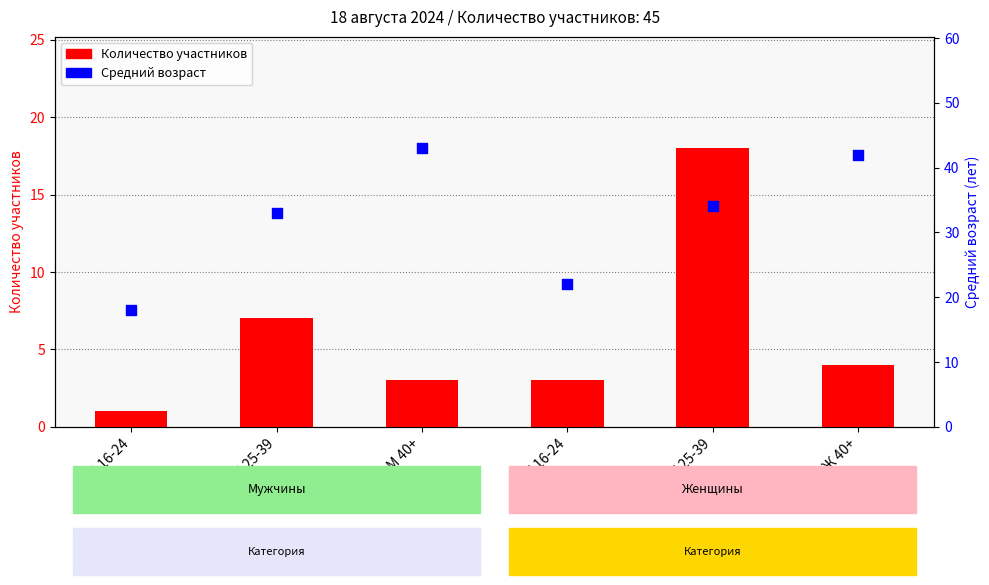

What are all the series names shown in the legend?

Количество участников, Средний возраст